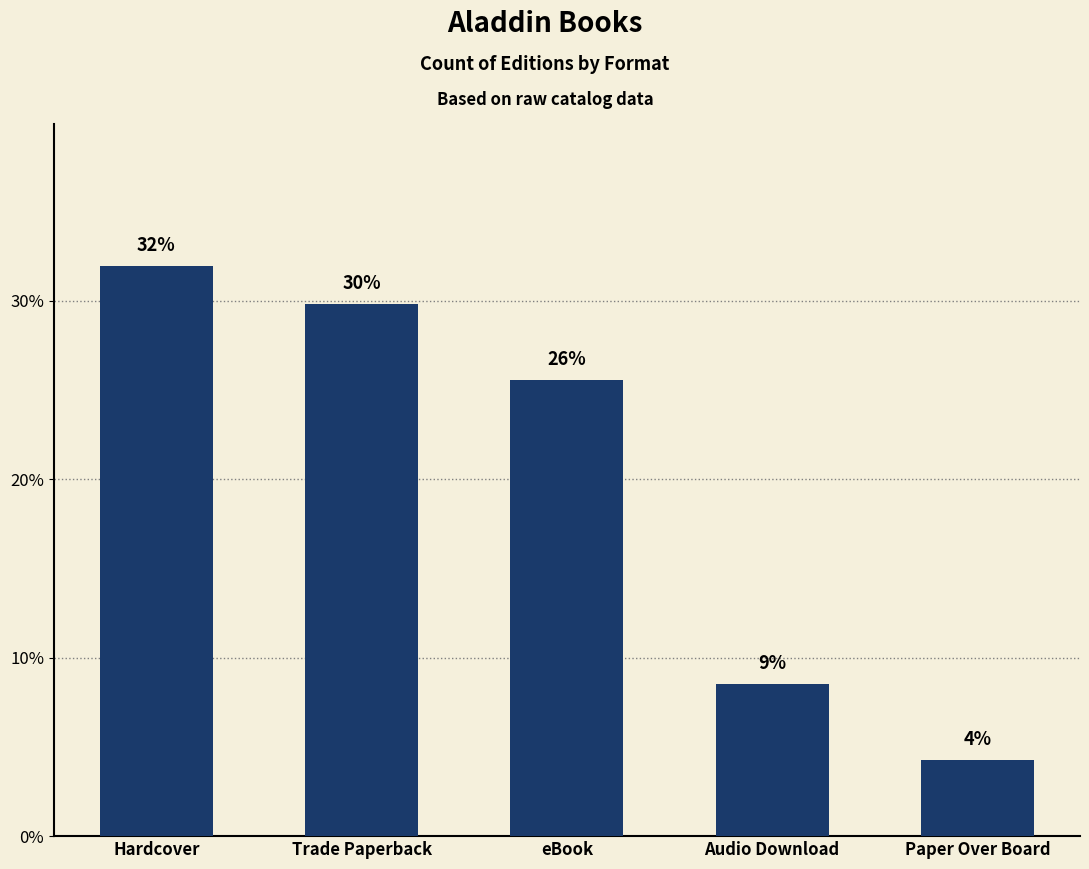

Approximately how many times larger is the value at Trade Paperback compared to Paper Over Board?

7.0